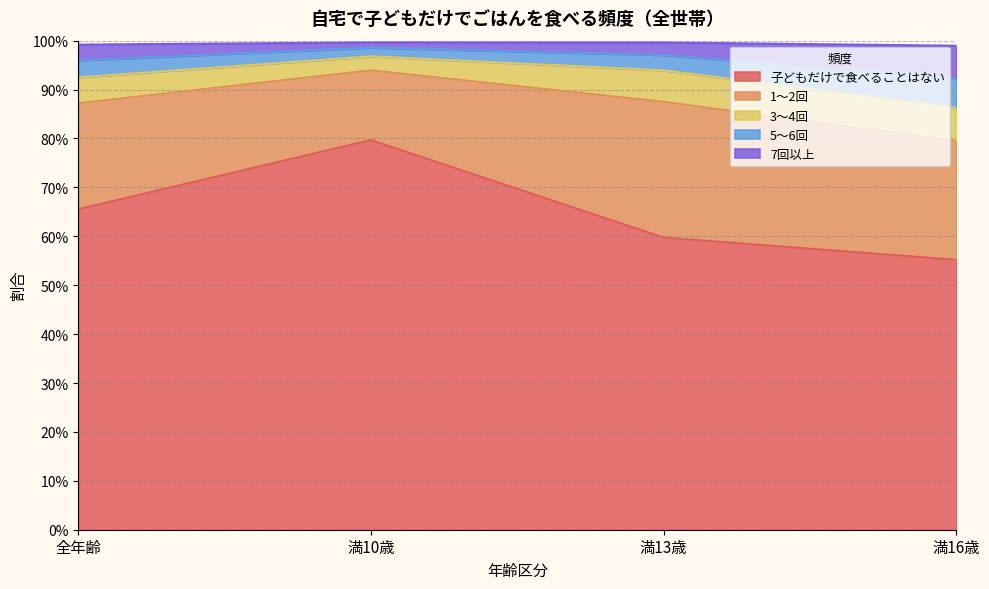

At which category does 5～6回 reach its first local peak?

満10歳